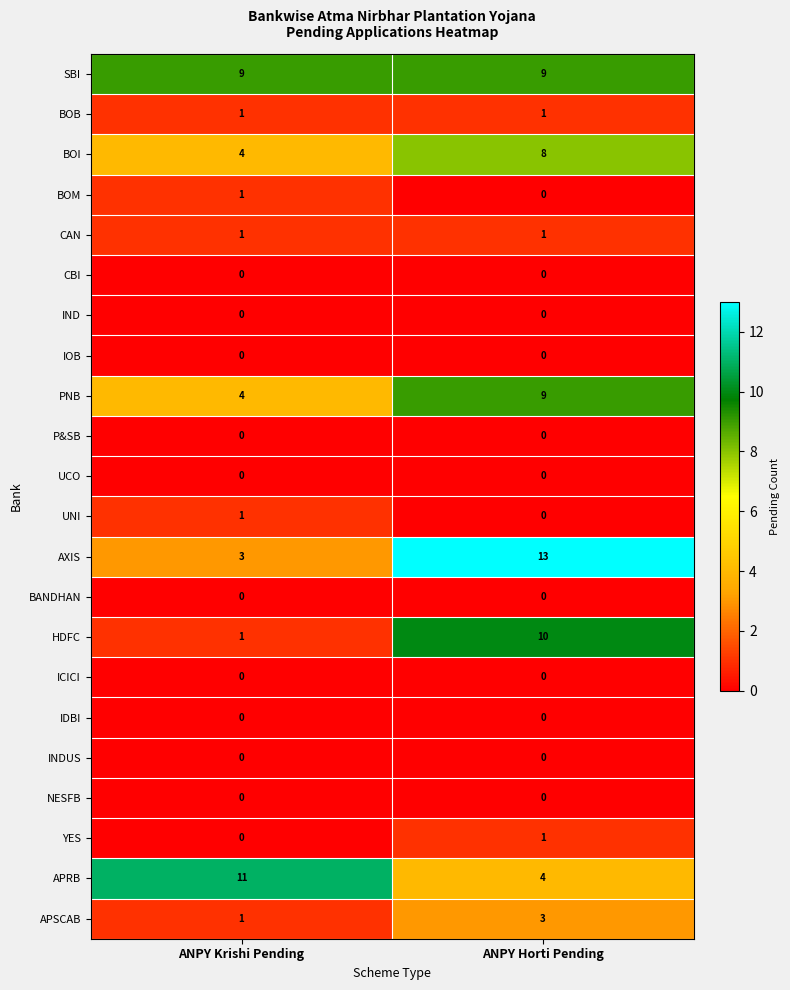

List the labels in order of APSCAB value, smallest first.

ANPY Krishi Pending, ANPY Horti Pending